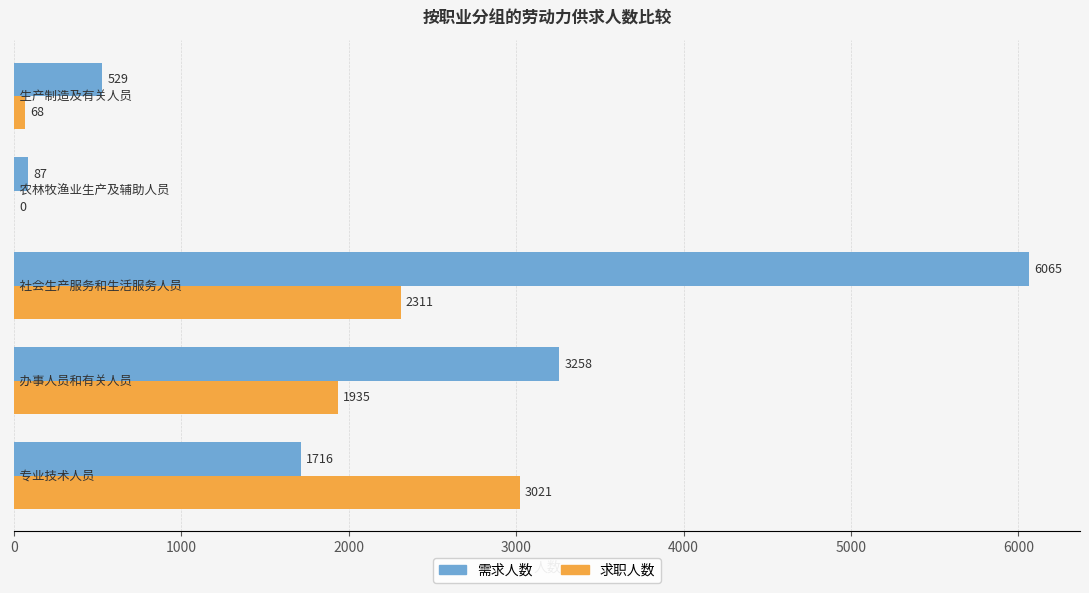

What is the maximum value shown in the chart?

6065